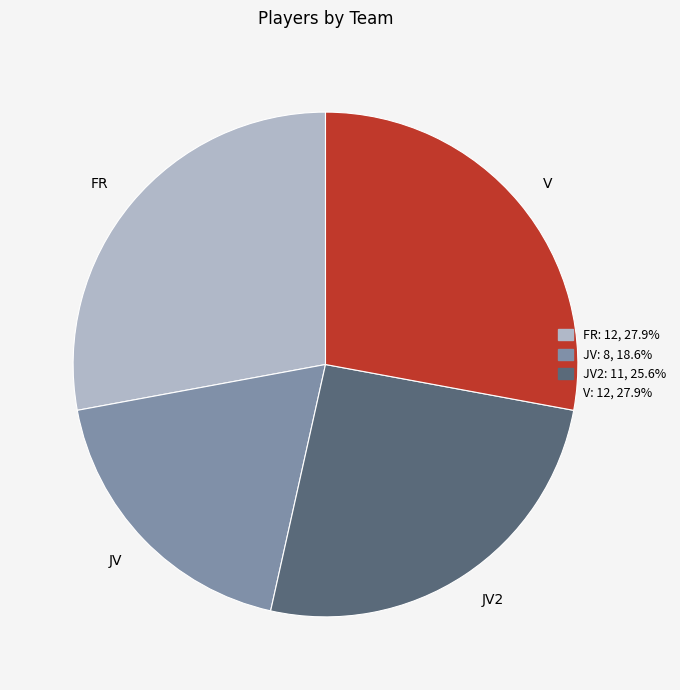

Approximately how many times larger is the value at FR compared to JV2?

1.1